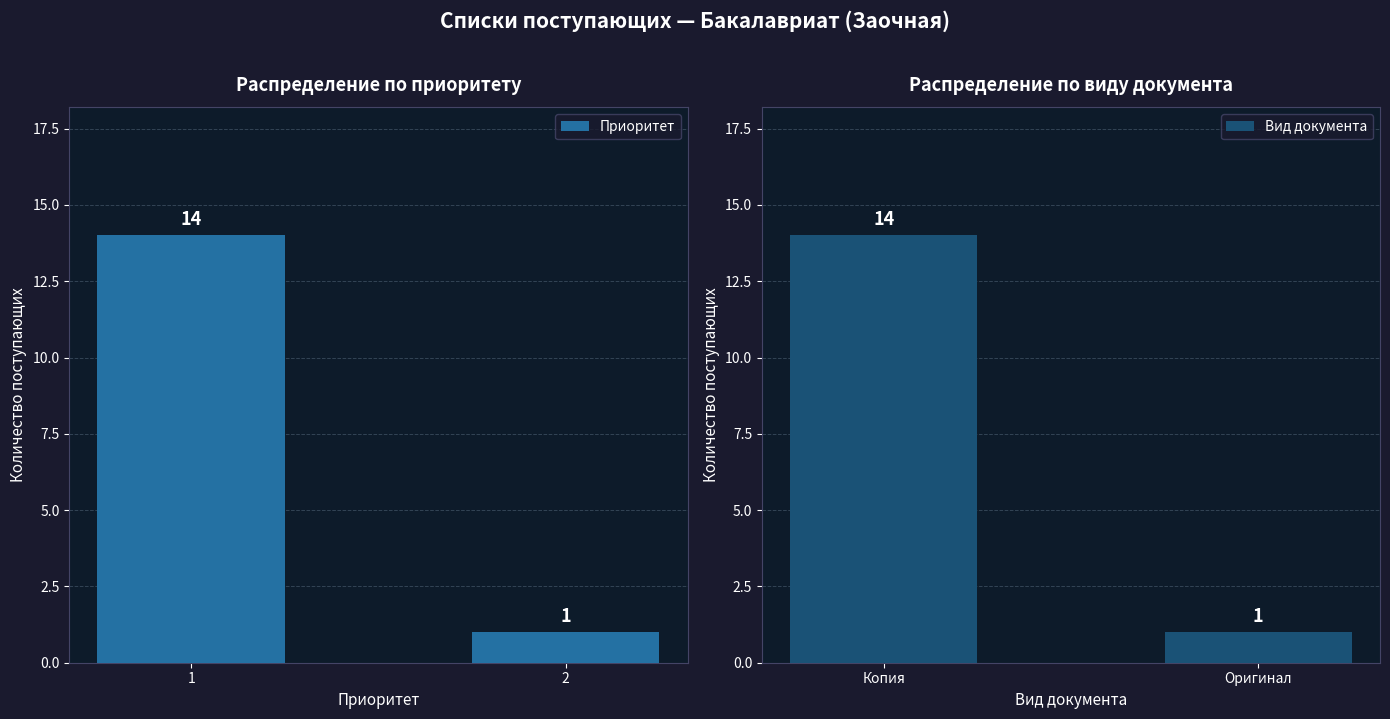

Read the Вид документа value at Оригинал.

1